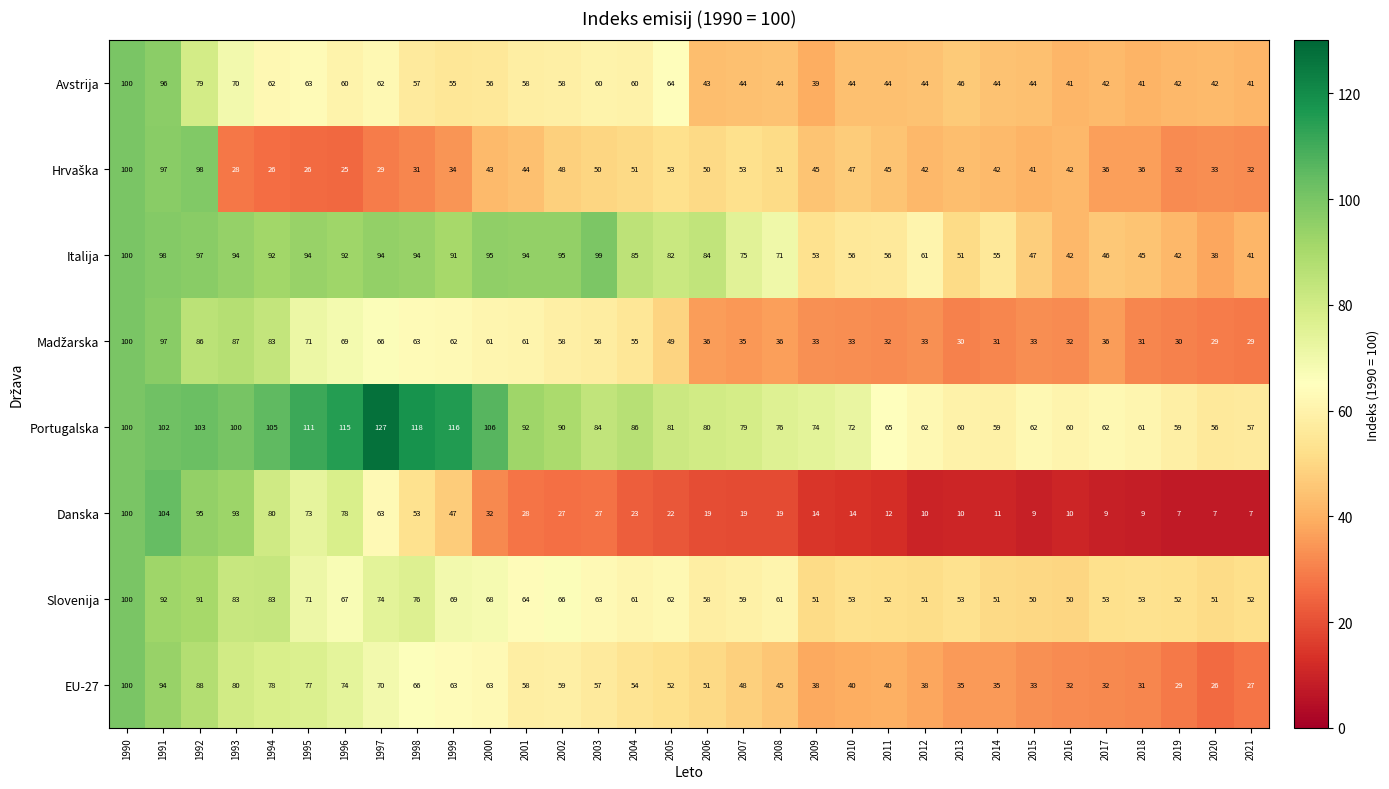

What is the difference between the second highest and second lowest values in the Italija series?

58